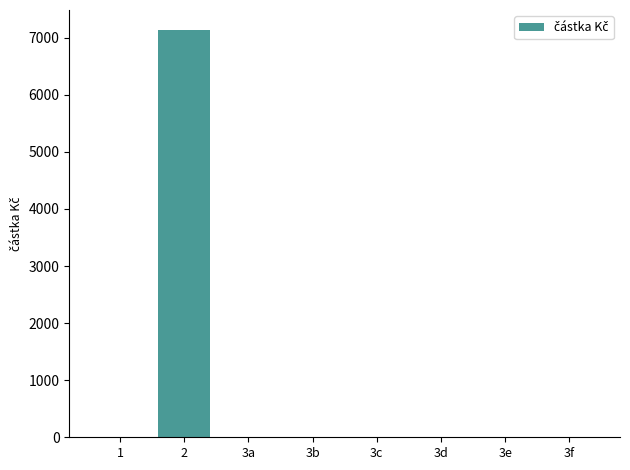

Reading left to right, list all the values displayed in this chart.

0.0	7128.4	0.0	0.0	0.0	0.0	0.0	0.0